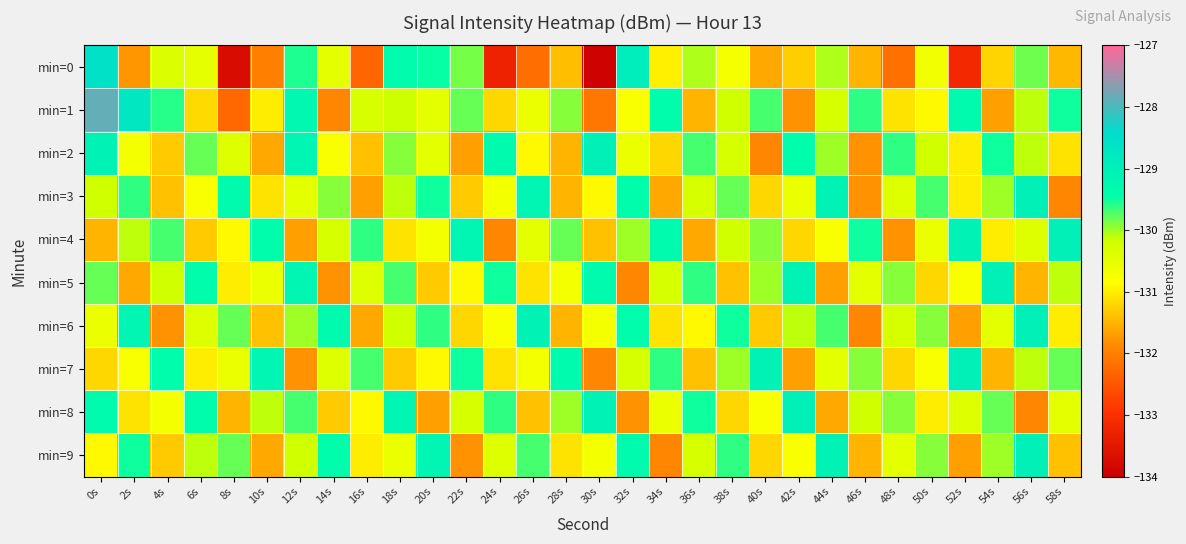

List the series in order of their peak value, highest first.

min=1, min=0, min=2, min=3, min=4, min=5, min=6, min=7, min=8, min=9